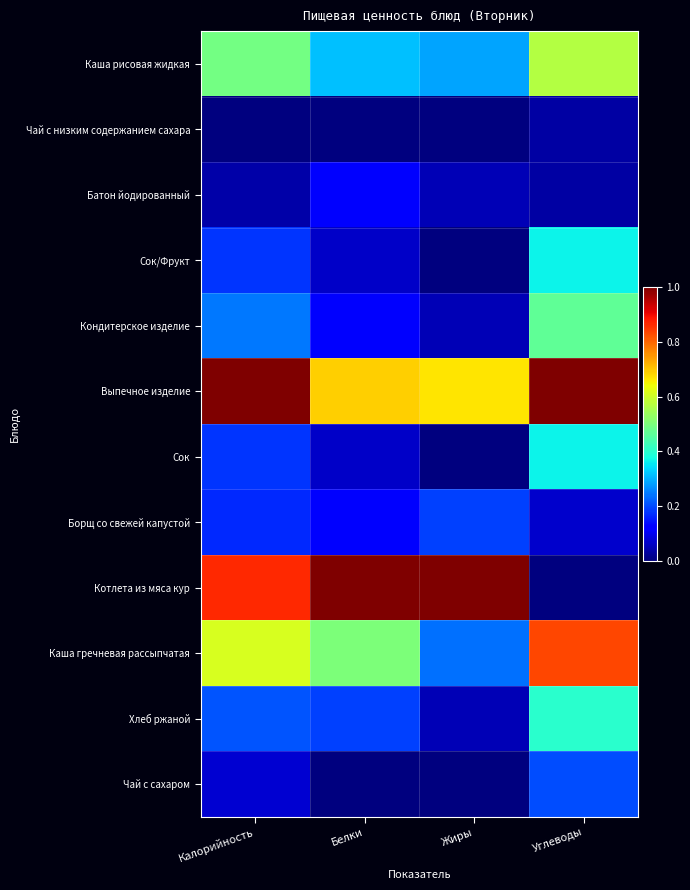

Which has a higher value, Калорийность or Жиры?

Калорийность